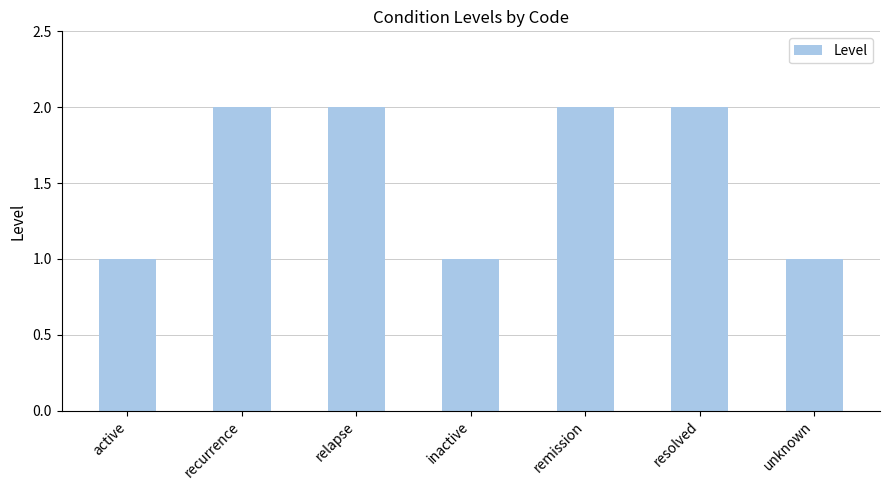

Reading left to right, list all the values displayed in this chart.

1	2	2	1	2	2	1